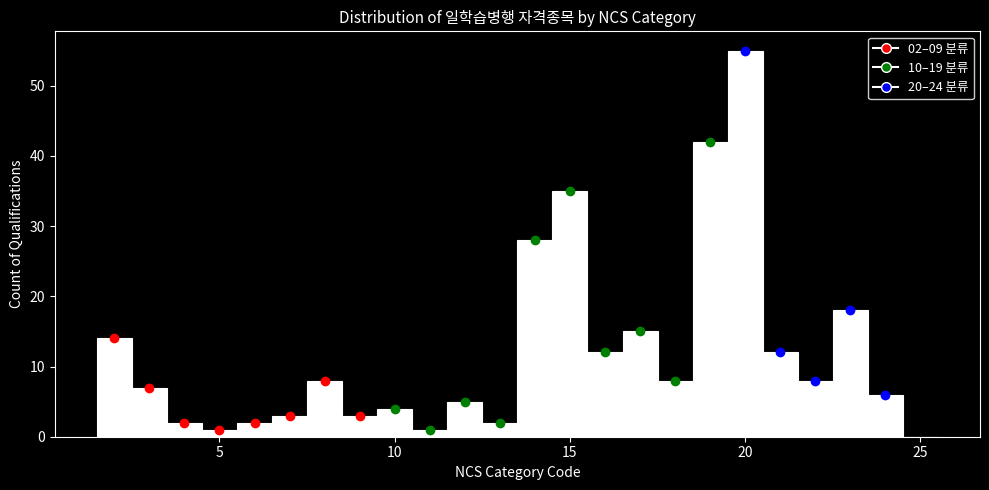

Read against the x-axis, roughly where is the centre of the tallest bar?

20.0